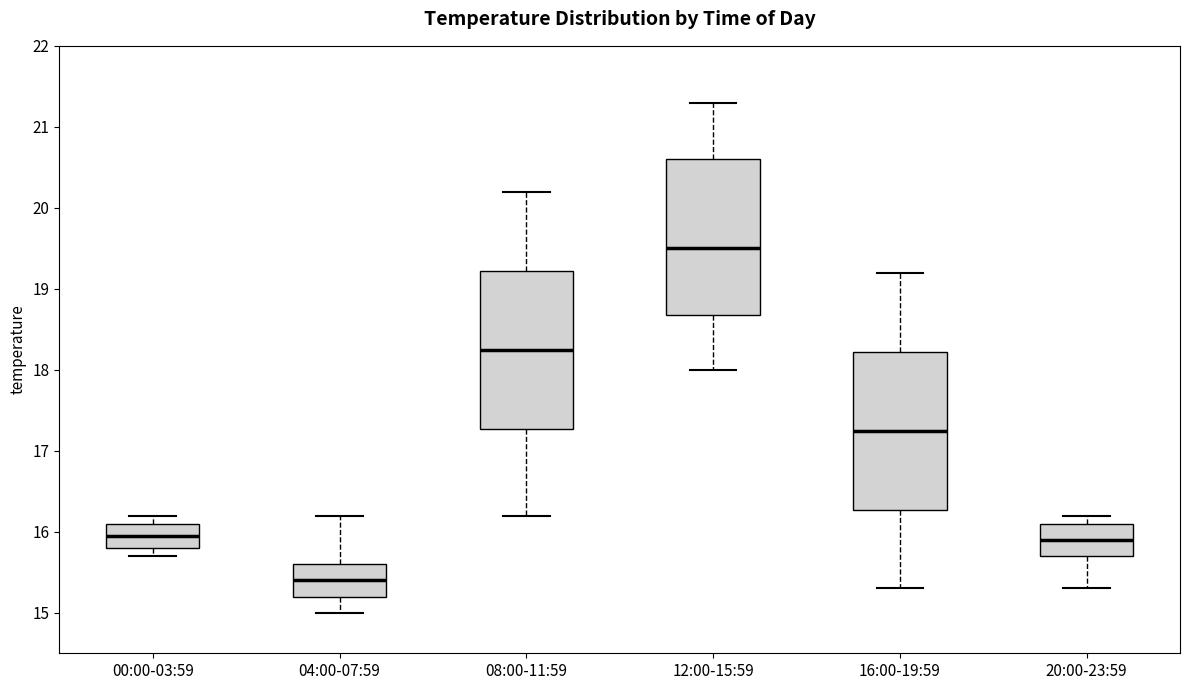

Which box's median line is the highest?

12:00-15:59